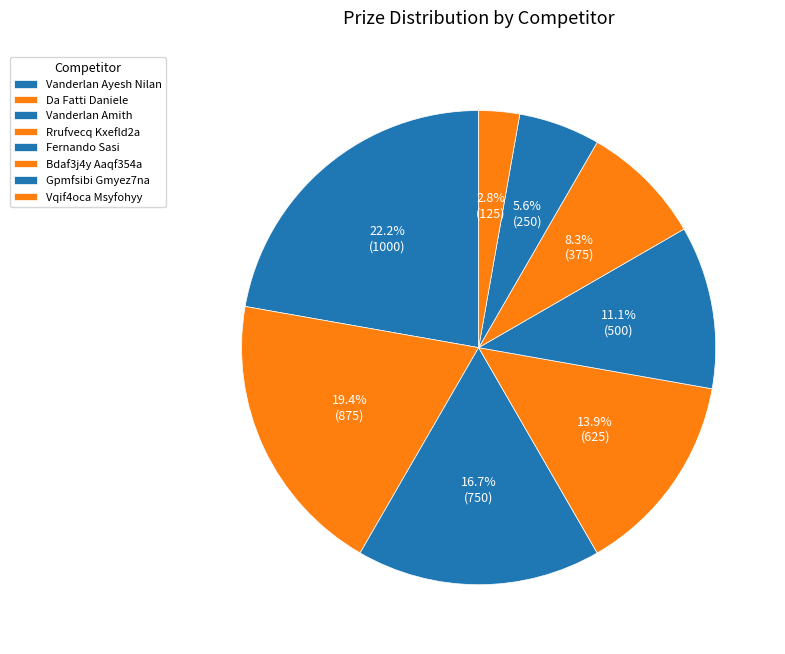

To the nearest percent, what percentage of the pie is Gpmfsibi Gmyez7na?

6%